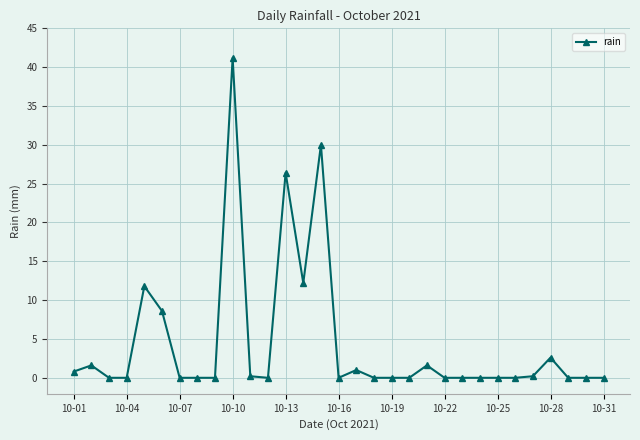

What is the value of the 15th point from the left?

30.0